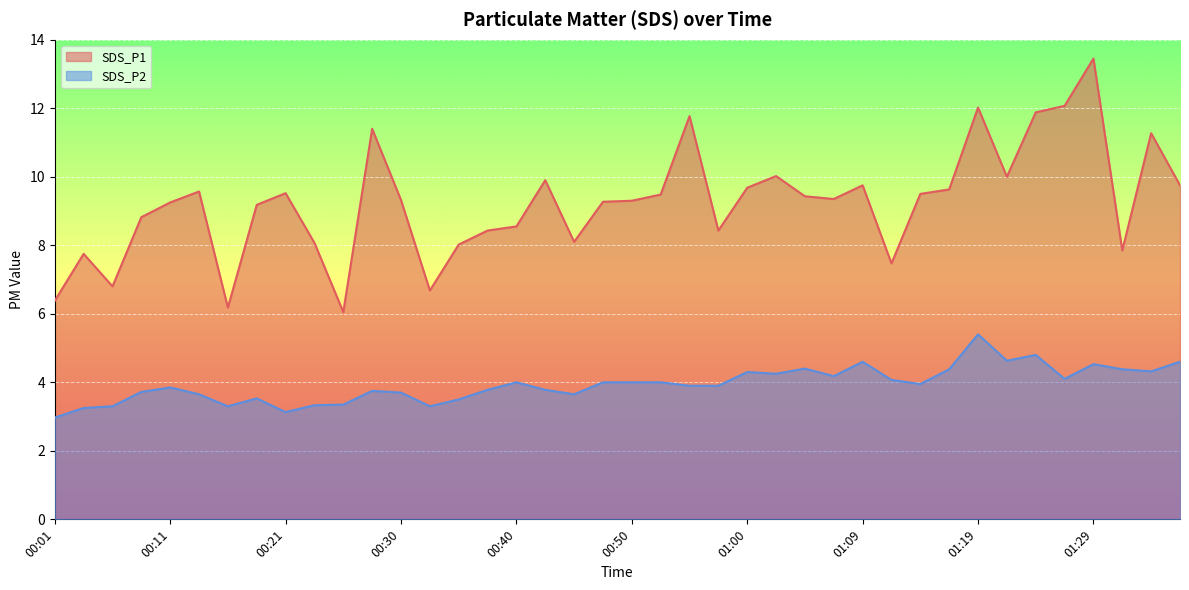

True or false: SDS_P1 has a value of 12.0 at 00:06.

False